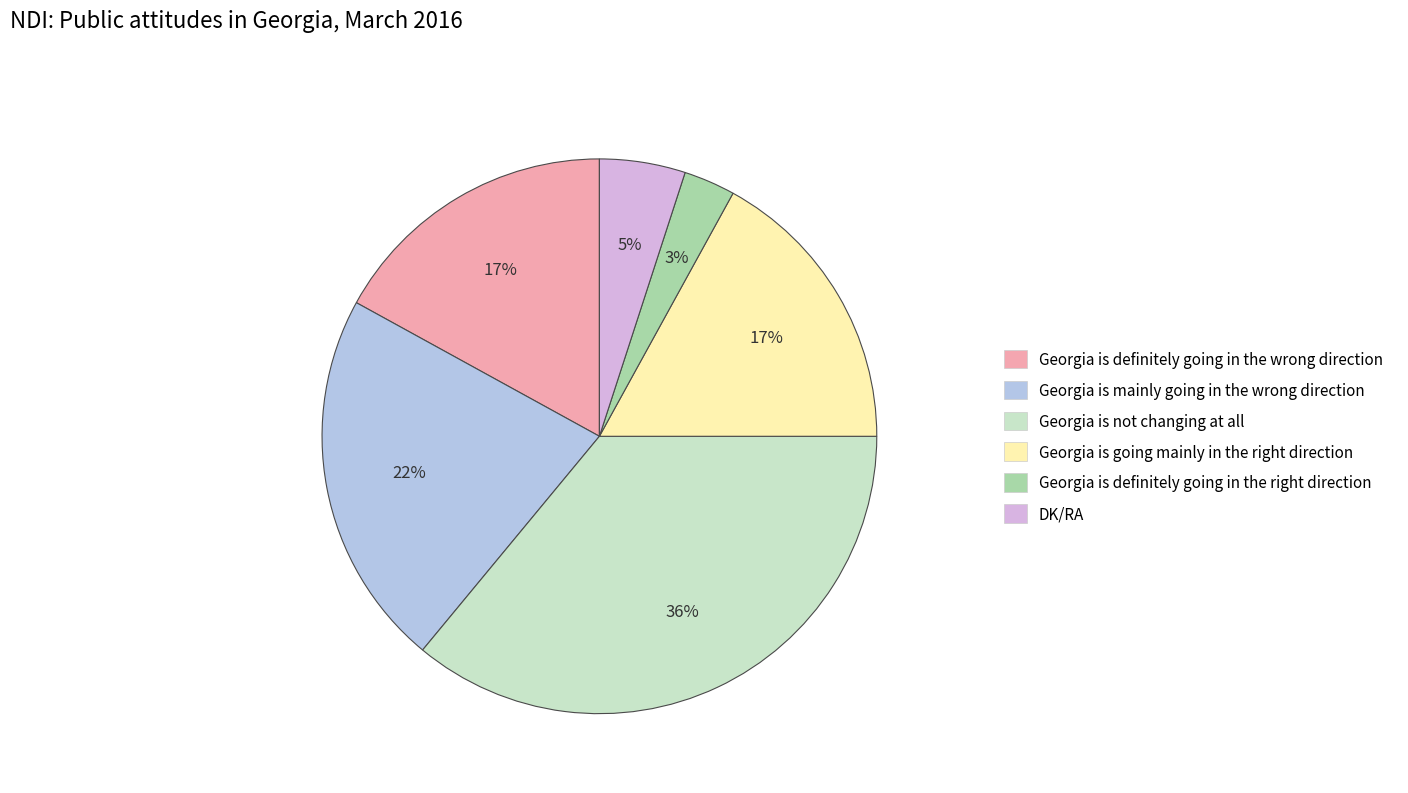

The Georgia is mainly going in the wrong direction slice represents 22% of the pie. True or false?

True